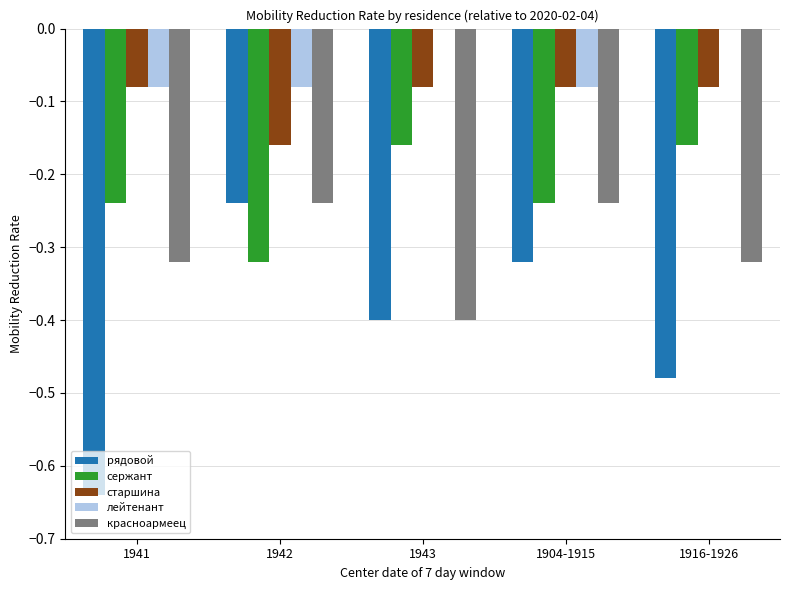

Which series changed the most between 1943 and 1904-1915?

красноармеец